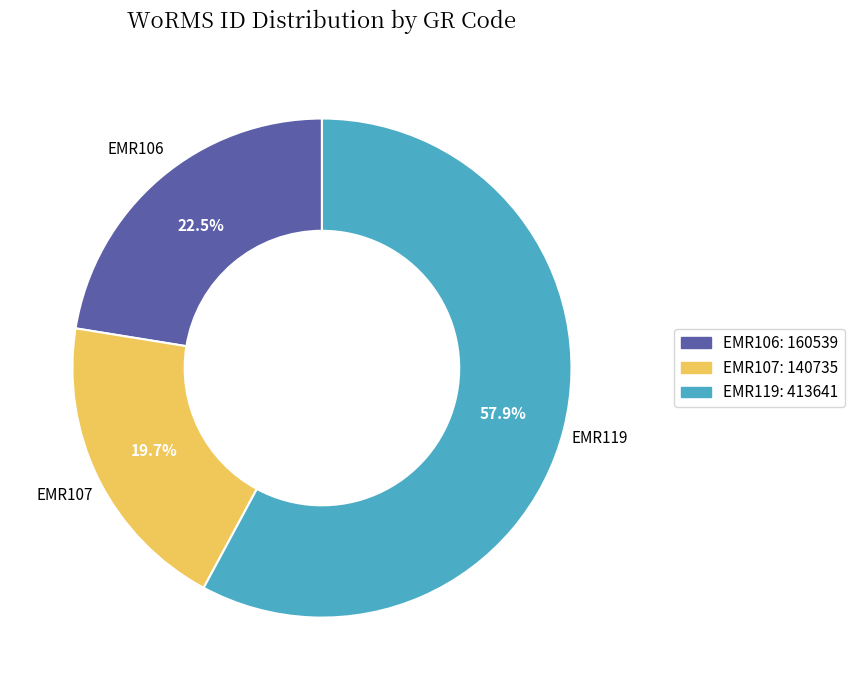

To the nearest percent, what is the difference between the EMR106 and EMR107 slice percentages?

3%